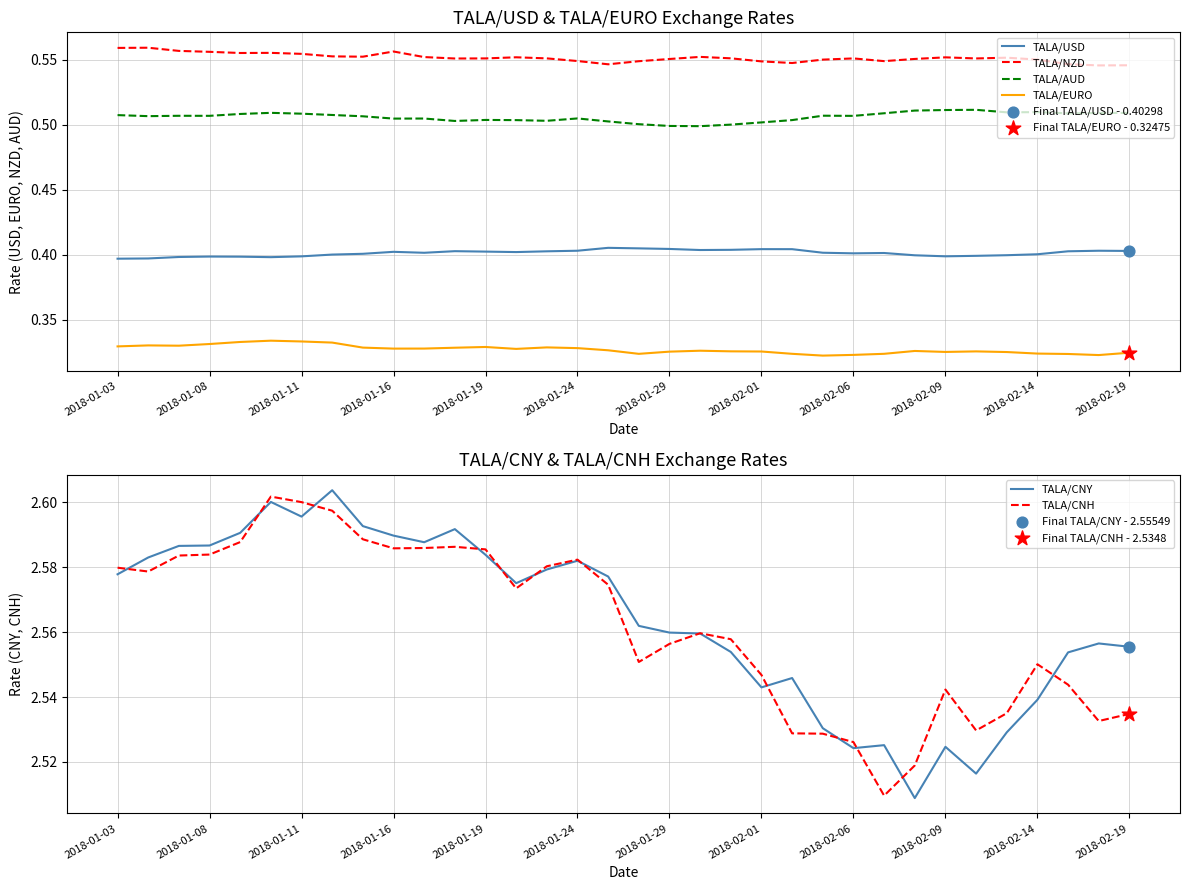

What are all the series names shown in the legend?

TALA/USD, TALA/NZD, TALA/AUD, TALA/EURO, TALA/CNY, TALA/CNH